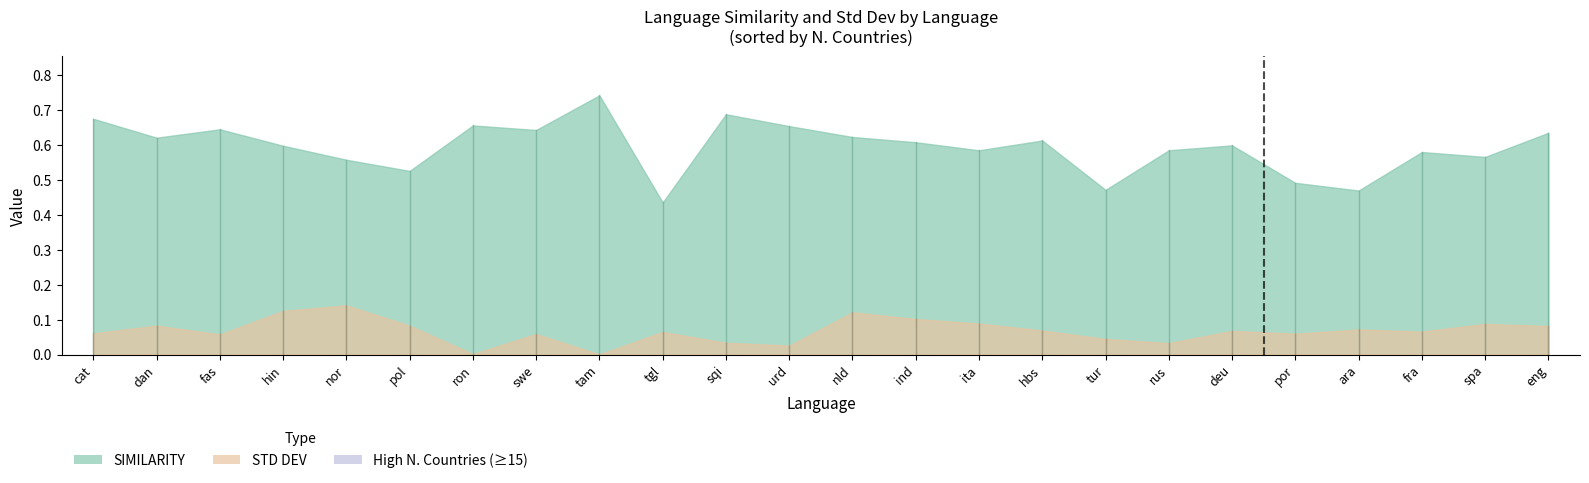

List the series in order of their peak value, highest first.

SIMILARITY, STD DEV